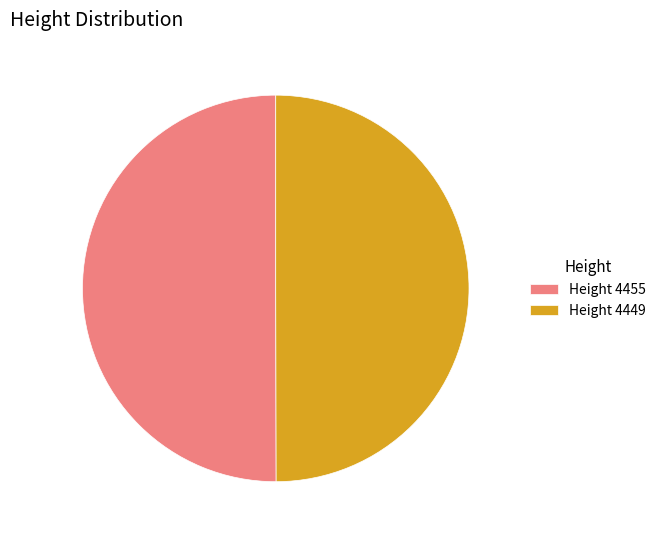

Is the sum of Height 4455 and Height 4449 greater than half?

Yes